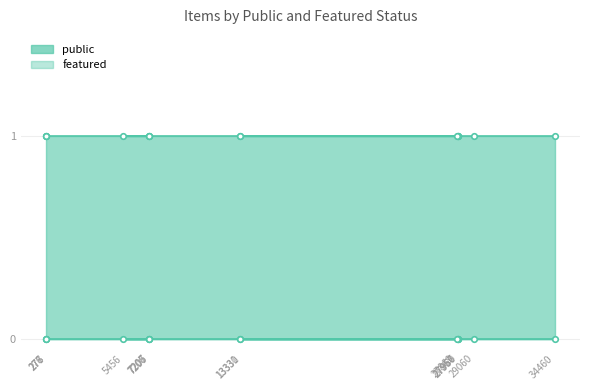

Rank the series by their average value, from lowest to highest.

featured, public